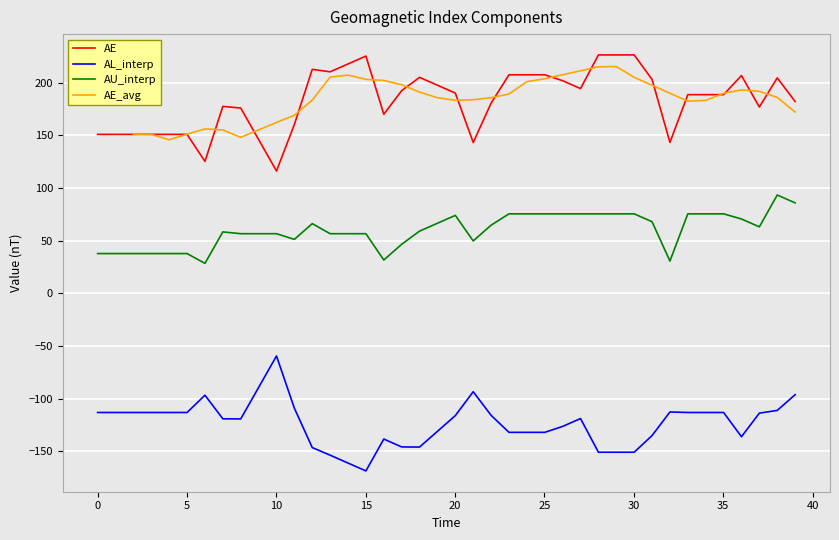

True or false: AE and AU_interp cross at least once.

False